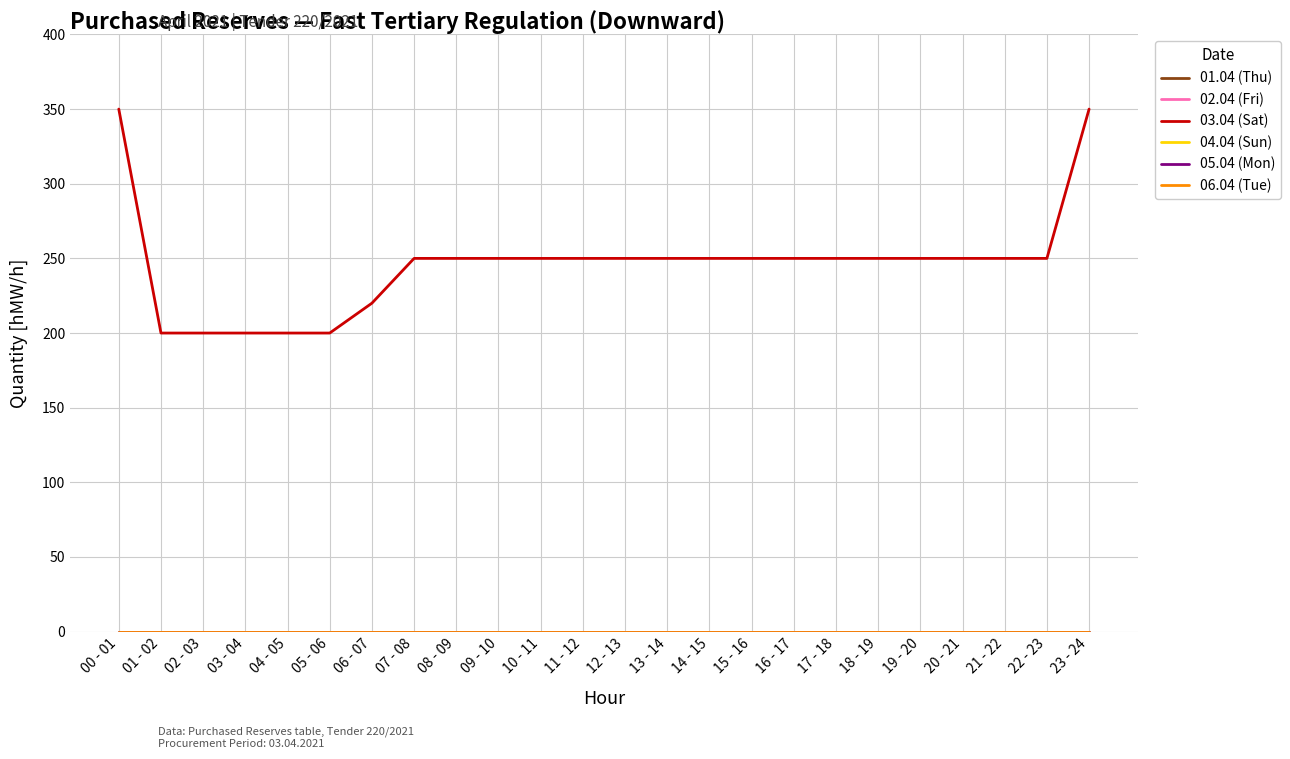

Does the chart display data point markers on the line(s)?

No